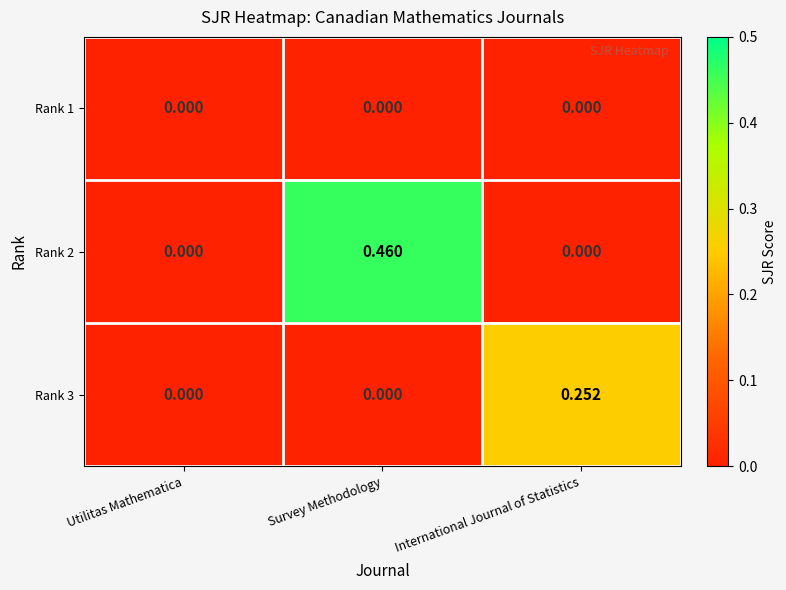

Is the value of Rank 2 at Survey Methodology greater than the value of Rank 1 at Utilitas Mathematica?

Yes